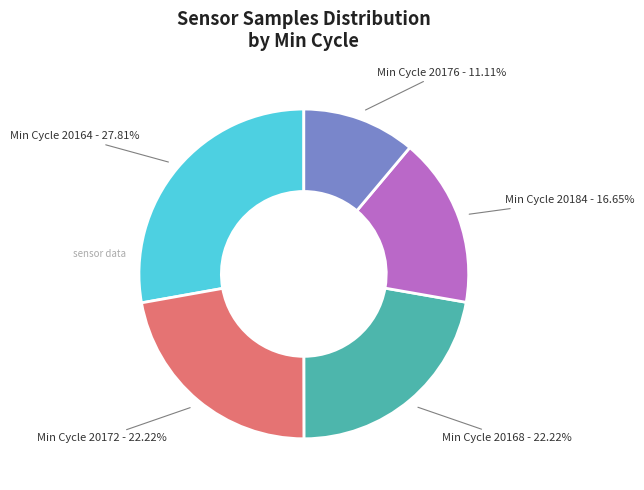

What is the smallest slice in the pie chart?

Min Cycle 20176